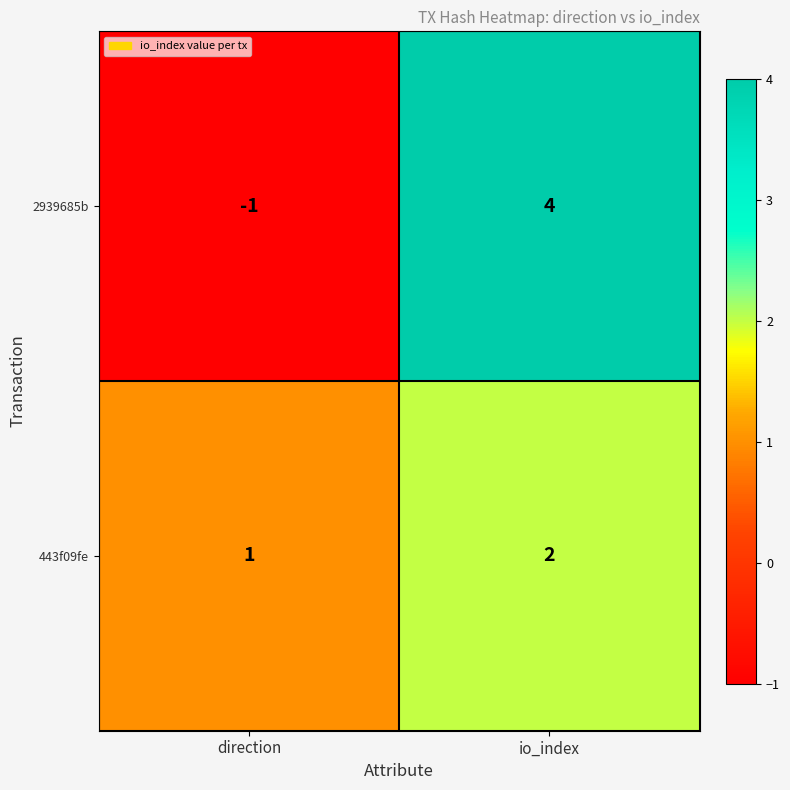

What value does the 2939685b series have at io_index?

4